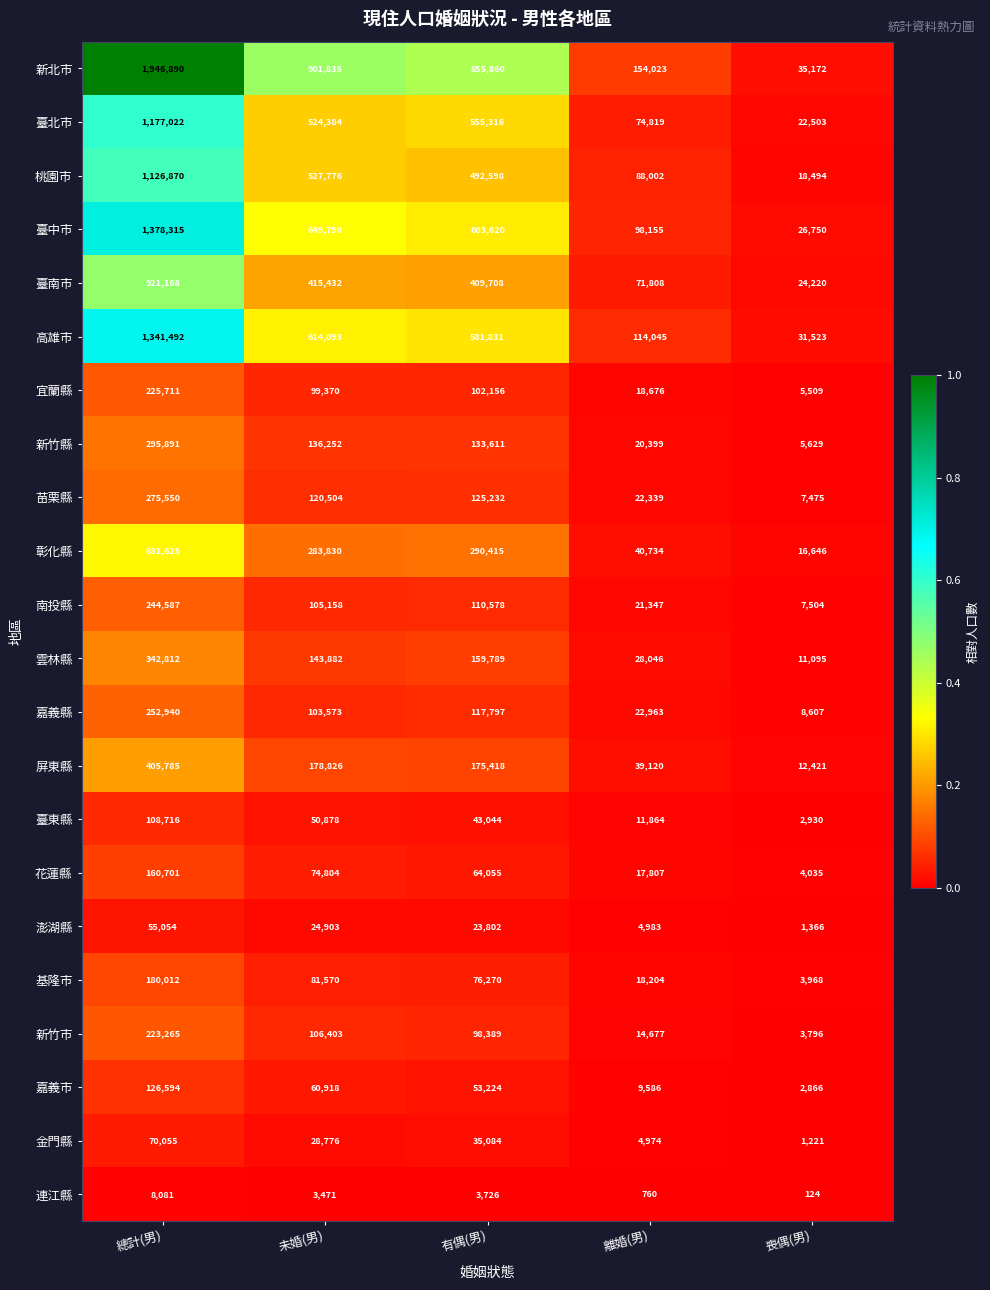

What is the highest value of the 基隆市 series?

180012